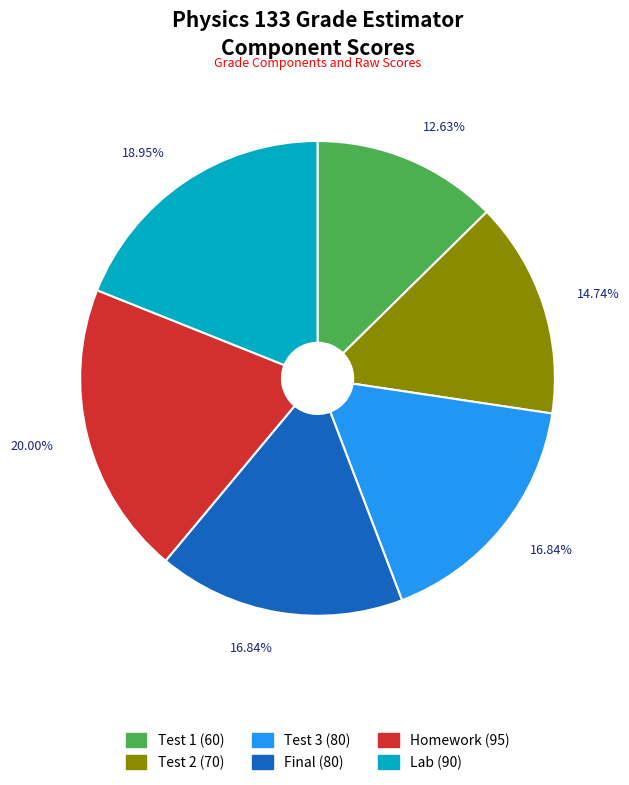

Does Homework represent more than half of the total?

No